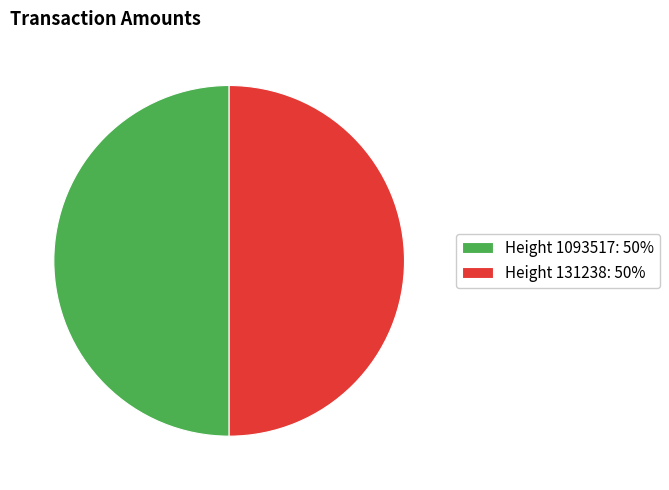

How many slices are in this pie chart?

2